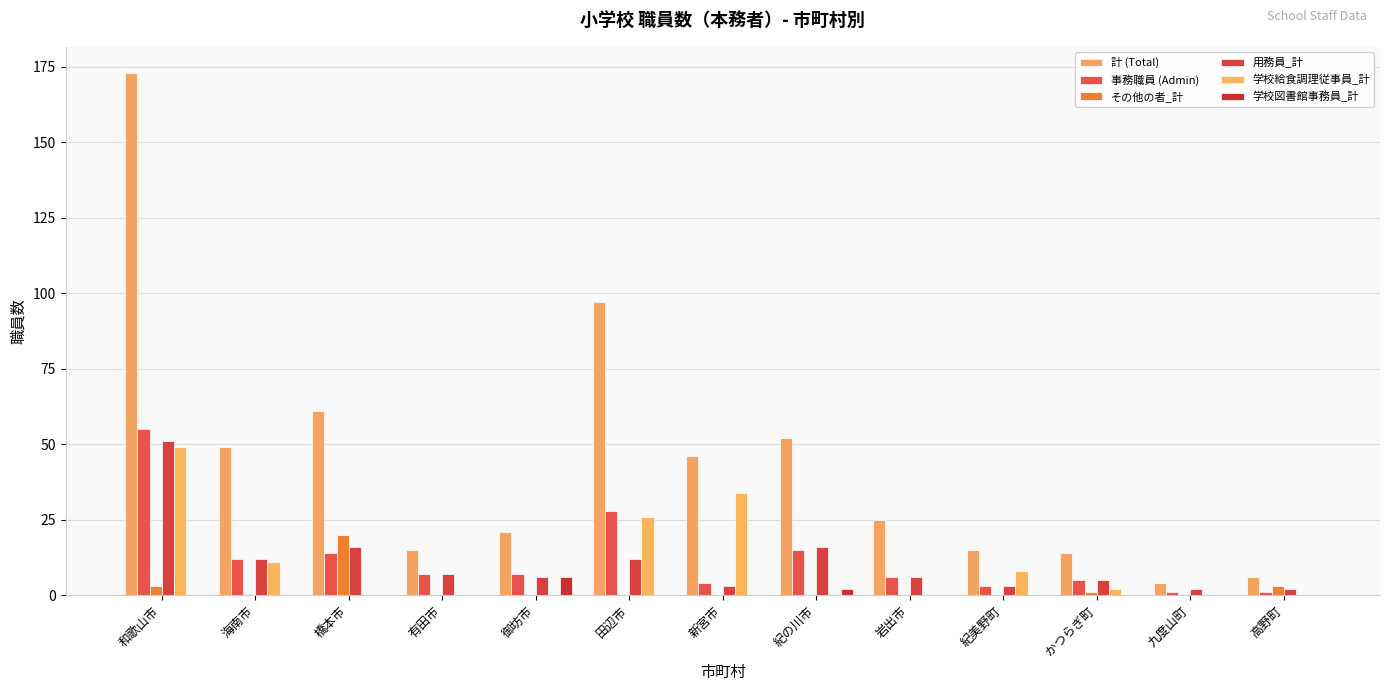

At which label is その他の者_計 closest to 10?

和歌山市